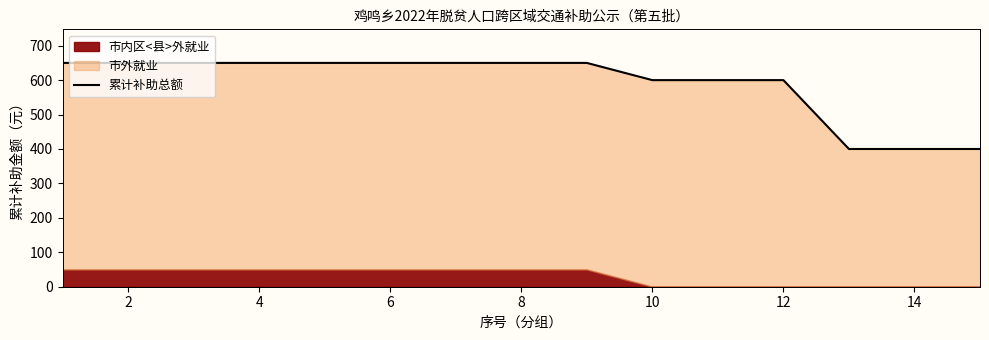

What is the value of the 4th point from the left?

650